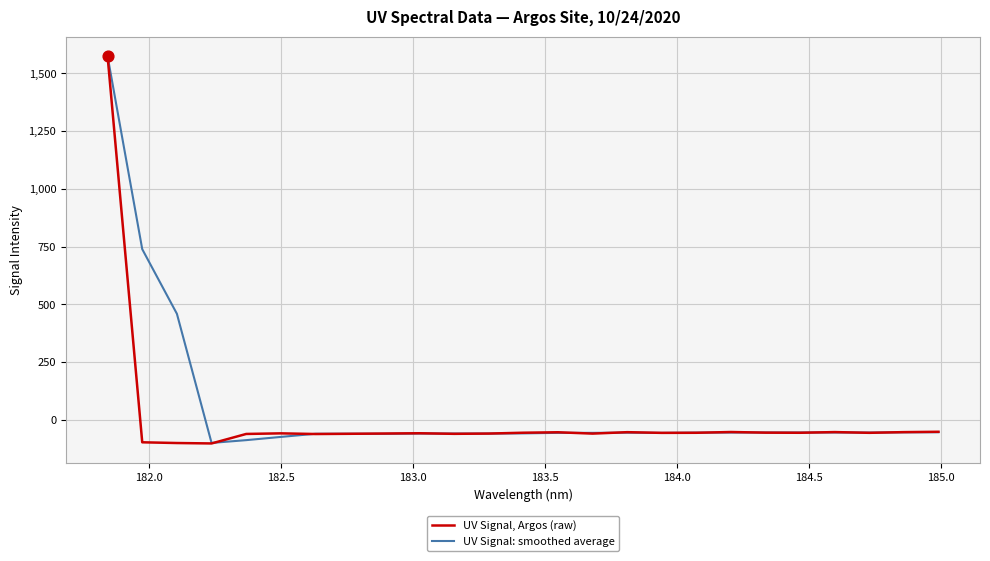

Which series has the largest total across all categories?

UV Signal: smoothed average